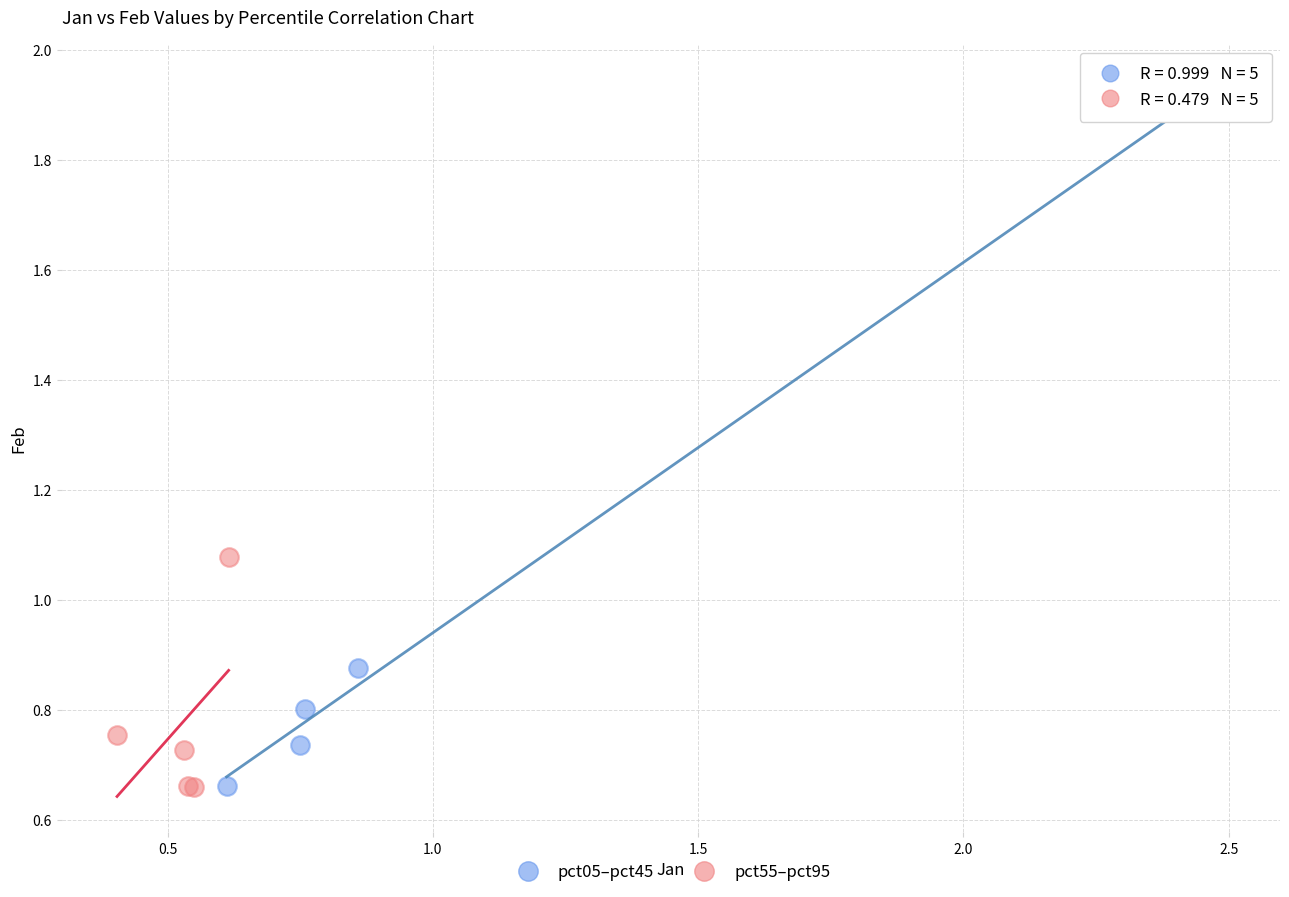

Which series has the largest Y range (max minus min)?

pct05–pct45